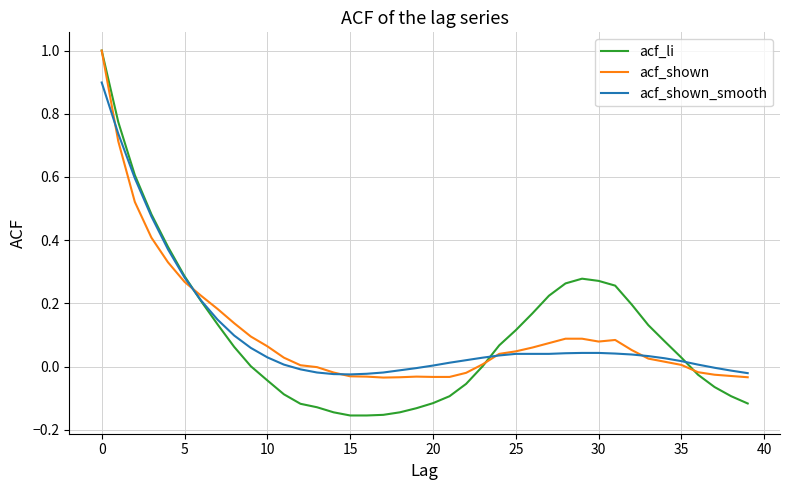

Which series has the widest spread of values?

acf_li